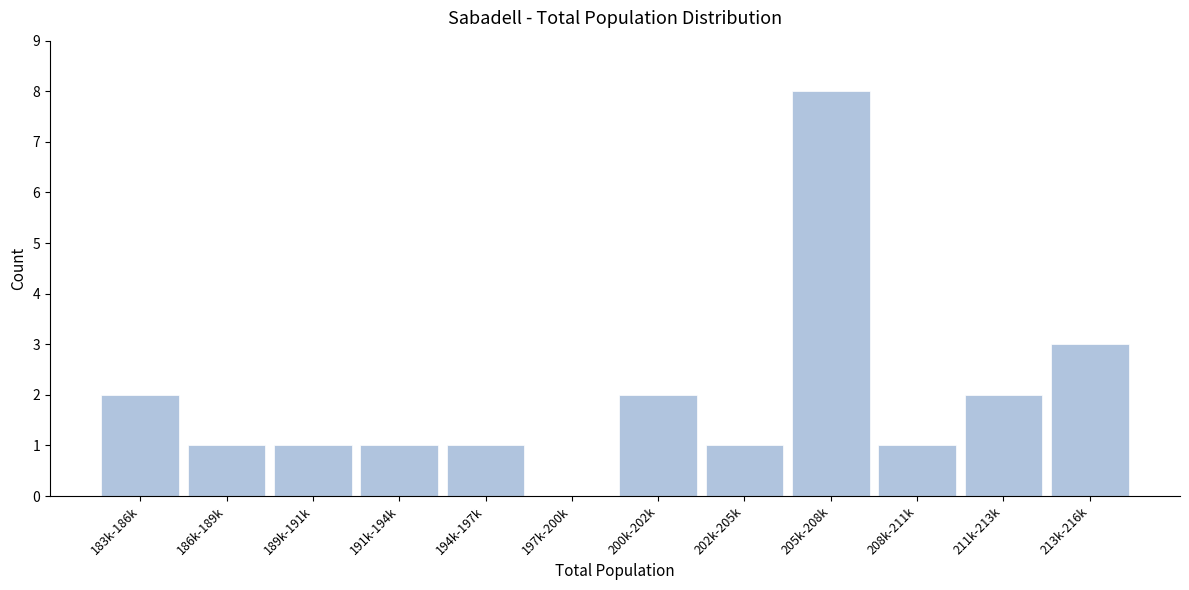

Reading right to left, transcribe all the data shown in this chart.

213k-216k=3	211k-213k=2	208k-211k=1	205k-208k=8	202k-205k=1	200k-202k=2	197k-200k=0	194k-197k=1	191k-194k=1	189k-191k=1	186k-189k=1	183k-186k=2